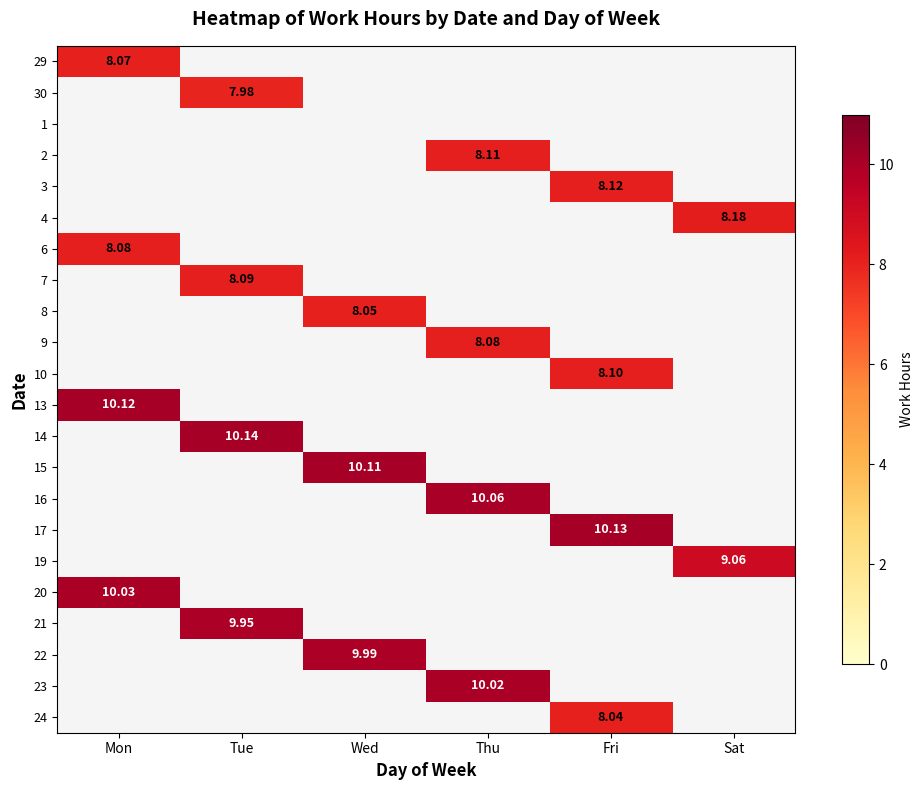

At how many categories does at least one series exceed 9?

6